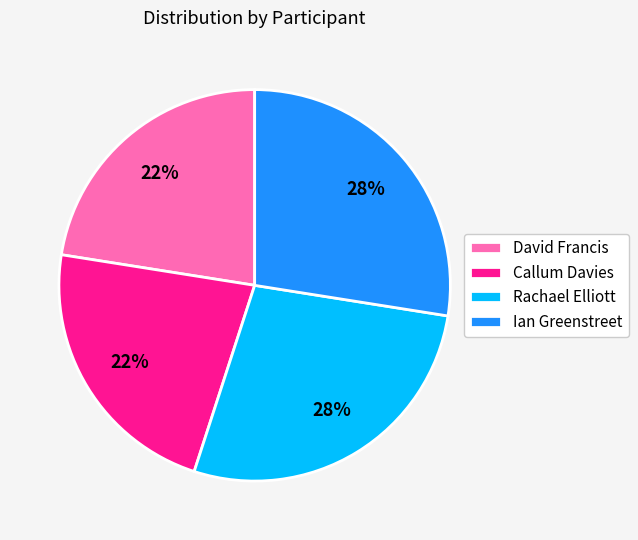

To the nearest percent, what is the average slice percentage?

25%